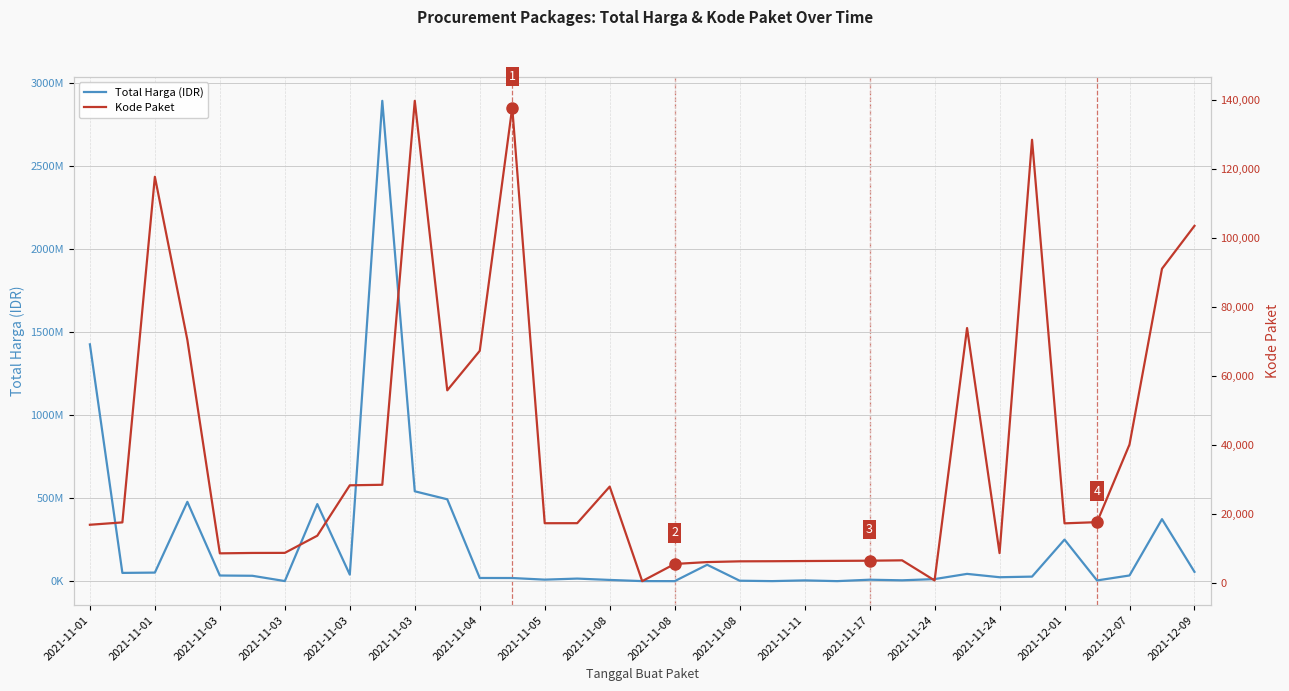

Where is Kode Paket nearest to the value 70140?

2021-11-03